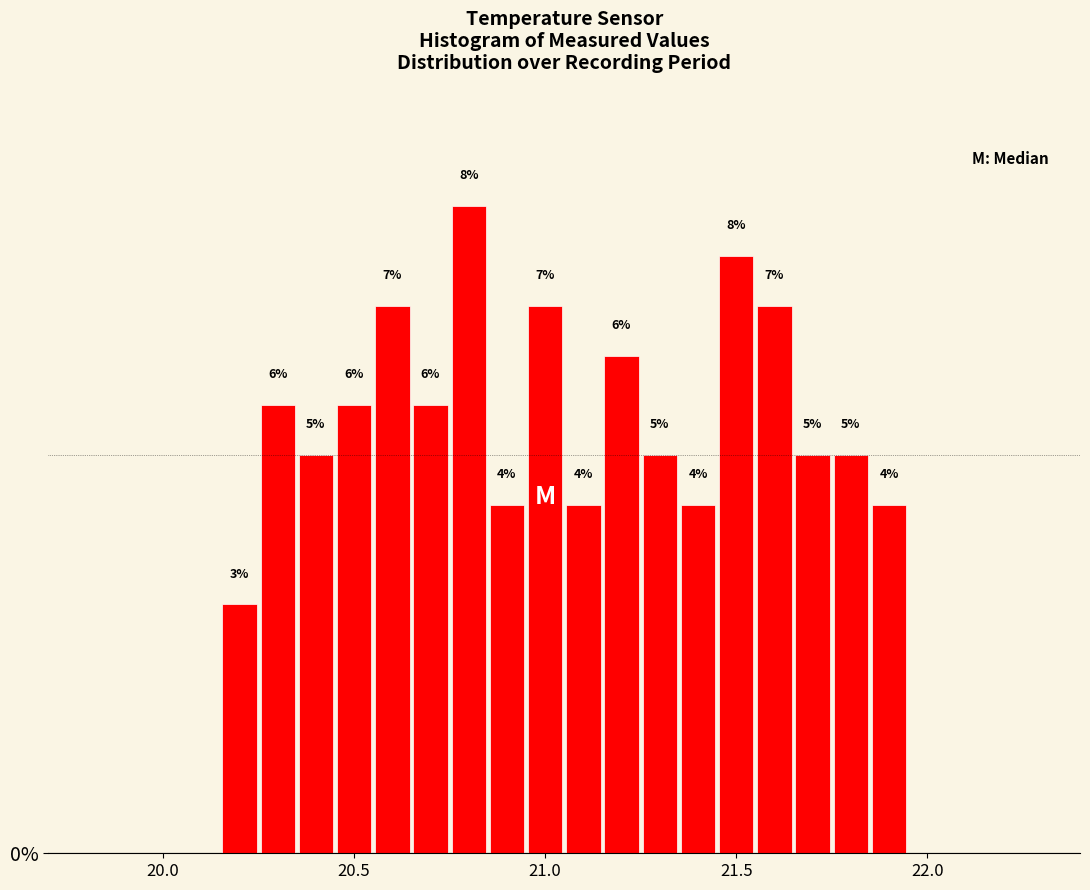

Read against the x-axis, roughly where is the centre of the tallest bar?

20.80